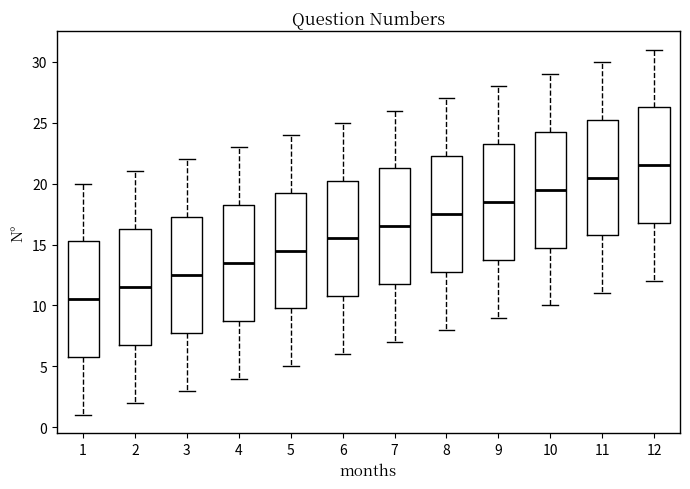

Reading left to right, read every box against the y-axis: the position of its median line, the range the box covers, and the ends of its whiskers. The values are not printed on the chart, so give them approximately, as read against the axis.

1: median 10.5, box 6.0 to 15.5, whiskers 1.0 to 20.0
2: median 11.5, box 7.0 to 16.5, whiskers 2.0 to 21.0
3: median 12.5, box 8.0 to 17.5, whiskers 3.0 to 22.0
4: median 13.5, box 9.0 to 18.5, whiskers 4.0 to 23.0
5: median 14.5, box 10.0 to 19.5, whiskers 5.0 to 24.0
6: median 15.5, box 11.0 to 20.5, whiskers 6.0 to 25.0
7: median 16.5, box 12.0 to 21.5, whiskers 7.0 to 26.0
8: median 17.5, box 13.0 to 22.5, whiskers 8.0 to 27.0
9: median 18.5, box 14.0 to 23.5, whiskers 9.0 to 28.0
10: median 19.5, box 15.0 to 24.5, whiskers 10.0 to 29.0
11: median 20.5, box 16.0 to 25.5, whiskers 11.0 to 30.0
12: median 21.5, box 17.0 to 26.5, whiskers 12.0 to 31.0